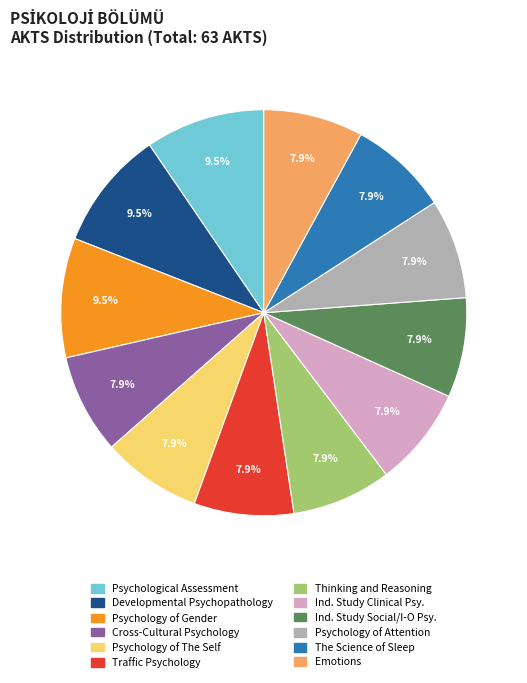

Is there a majority slice in this chart?

No